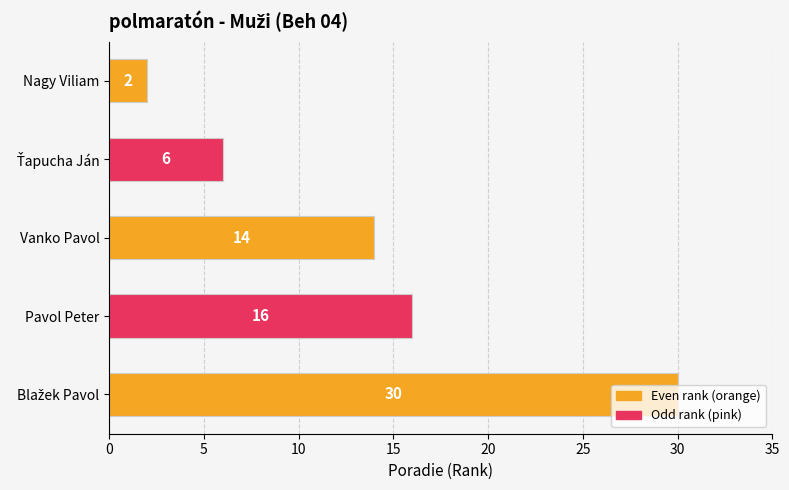

The value at Nagy Viliam is 2. True or false?

True